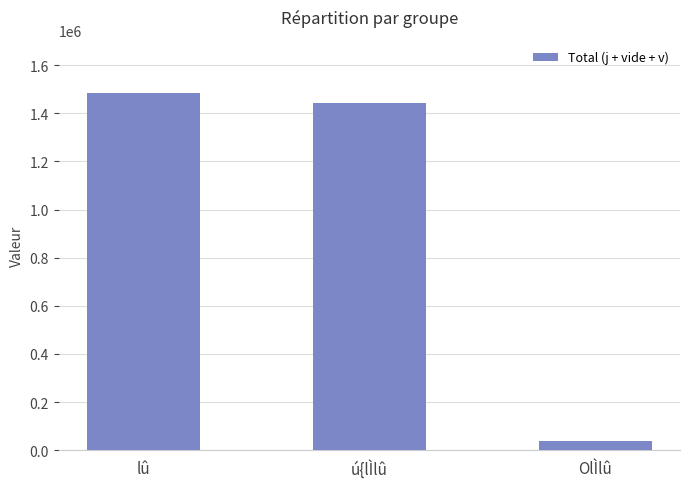

At which category does the chart reach its minimum across all series?

OlÌlû